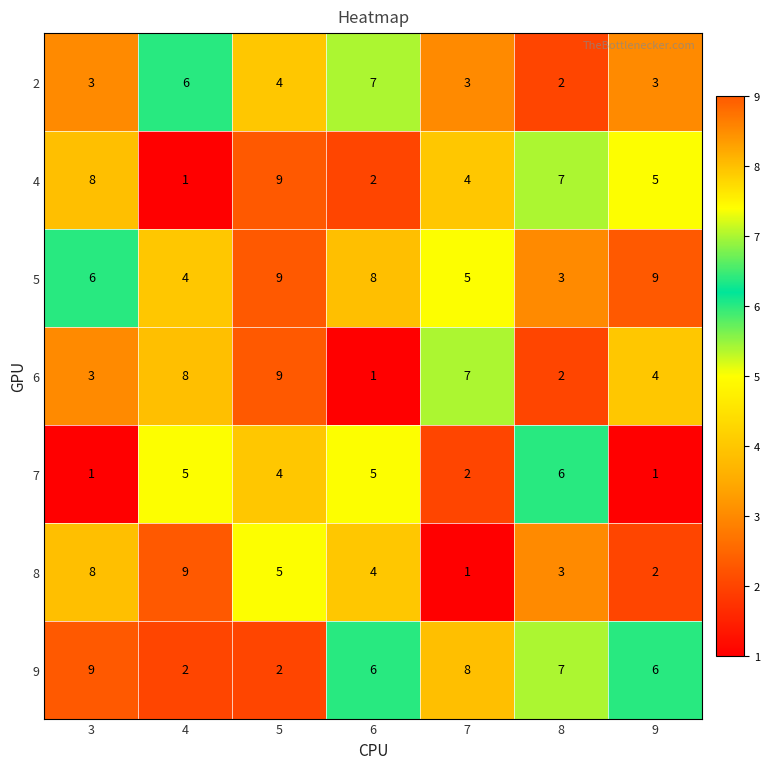

How many categories are shown in the chart?

7